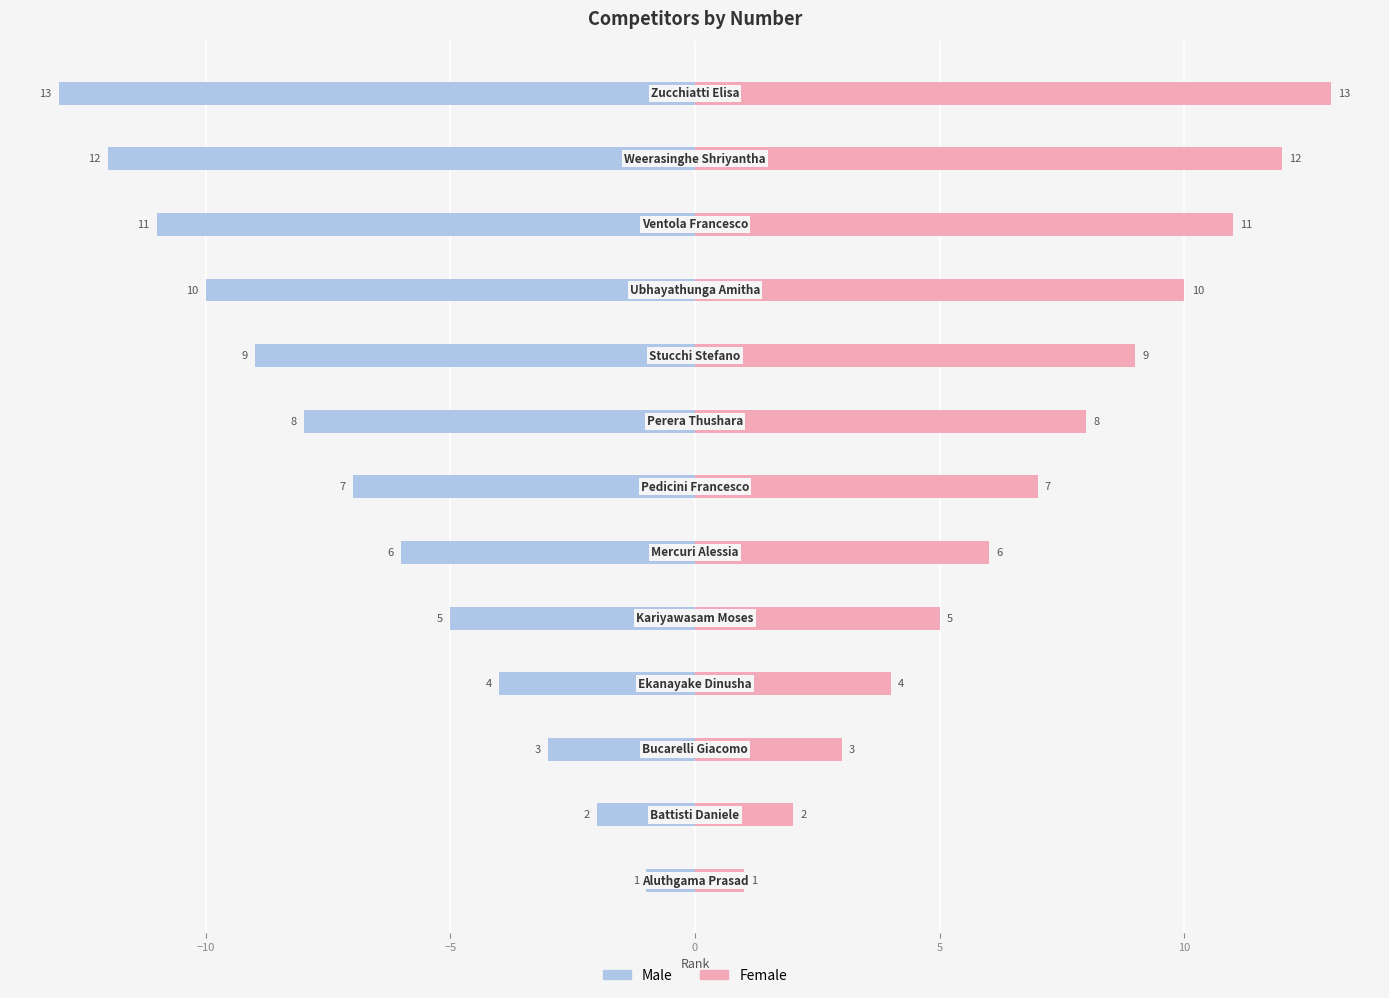

Does the chart contain any negative values?

Yes